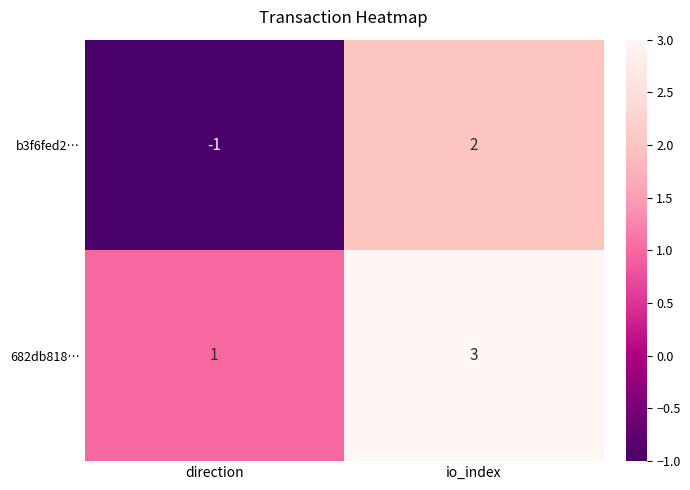

Is it true that 682db818… equals 3 at io_index?

True